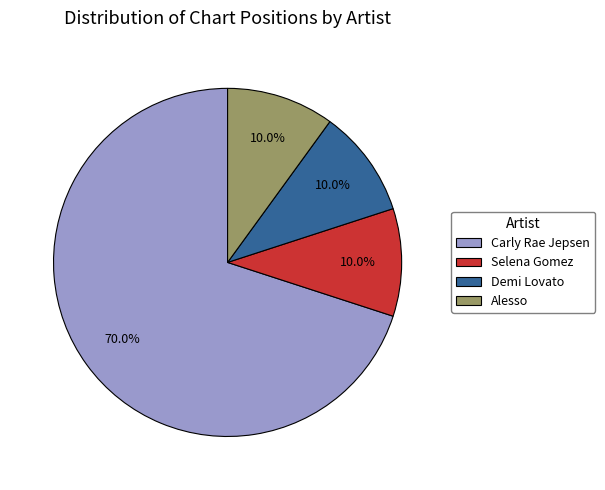

What is the total percentage of Selena Gomez and Alesso?

20.0%